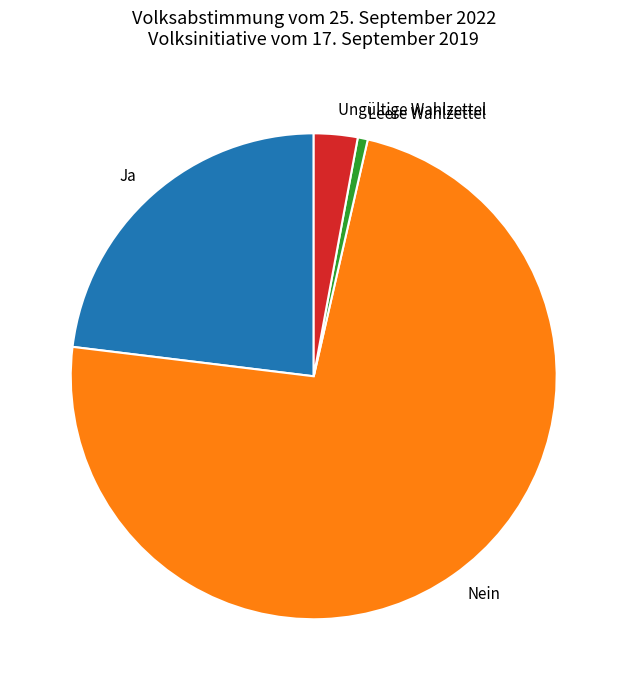

Is the sum of Ja and Nein greater than half?

Yes